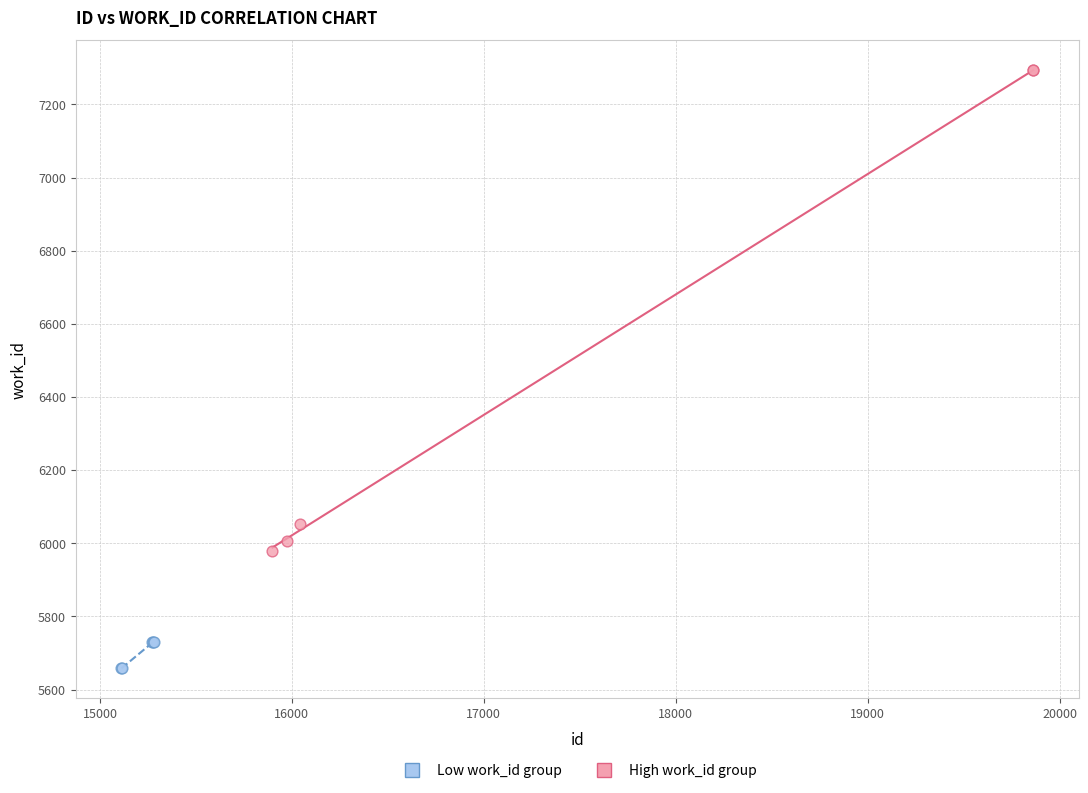

Which series has the largest Y range (max minus min)?

High work_id group